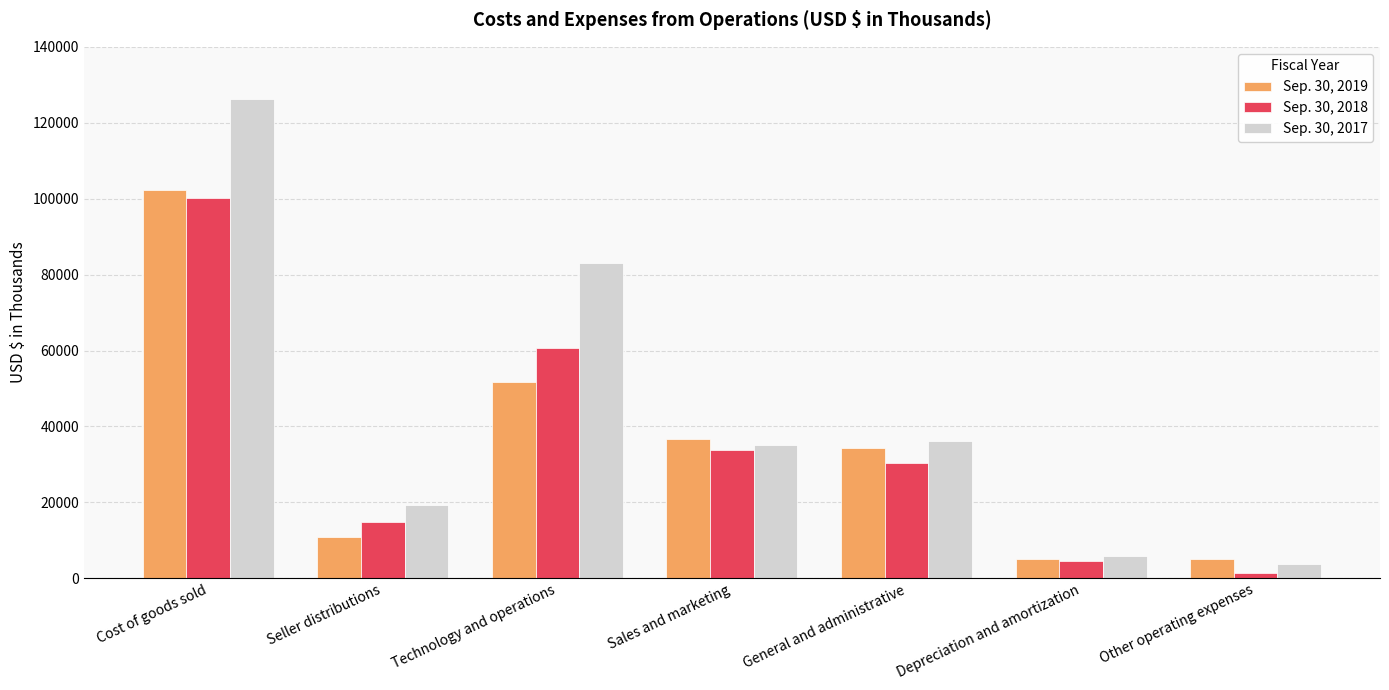

What is the difference between the maximum and minimum values in the Sep. 30, 2018 series?

98695